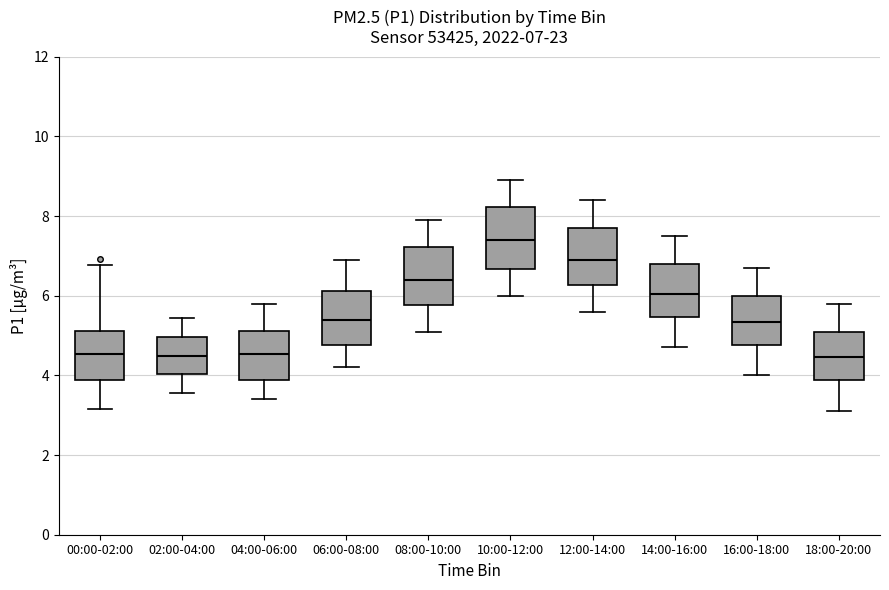

Which box's median line is the highest?

10:00-12:00